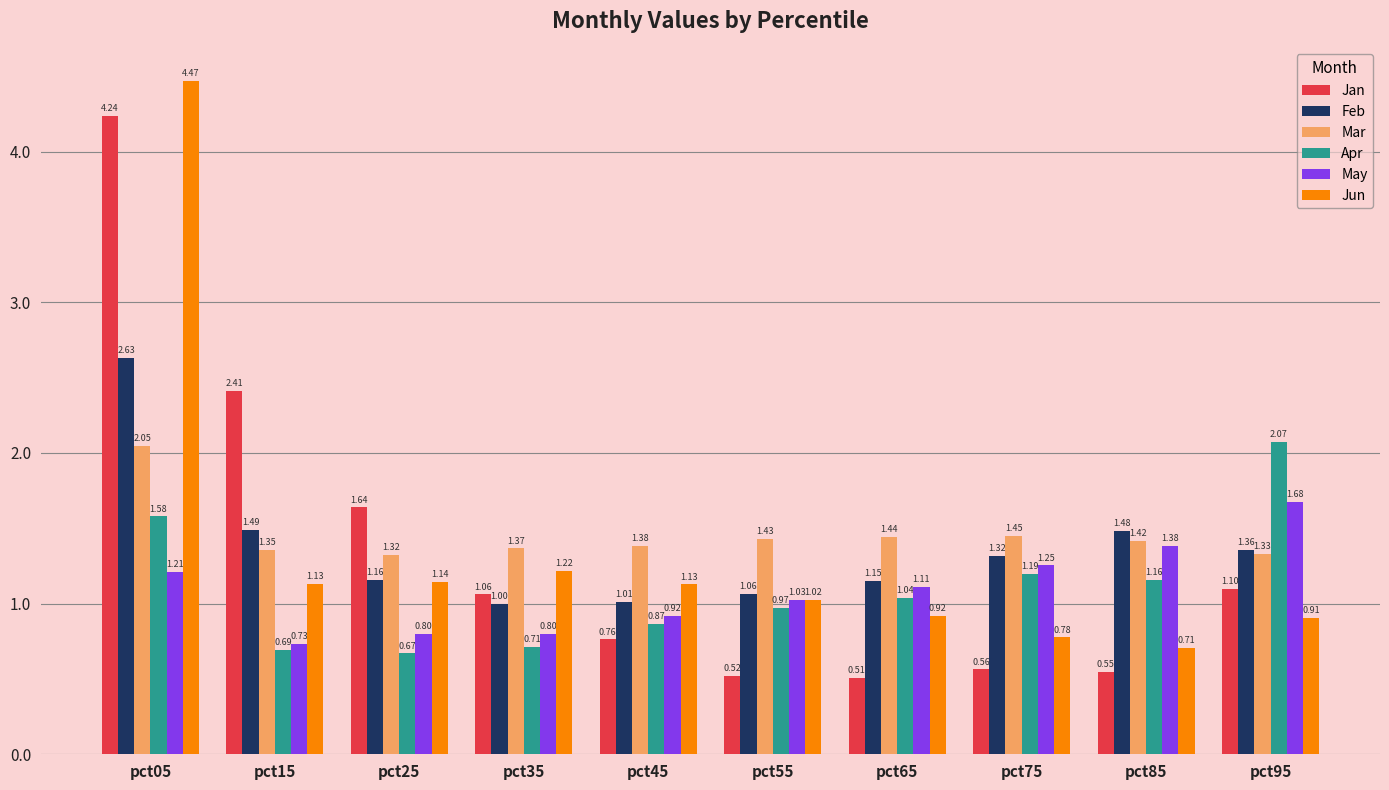

How many categories are shown in the chart?

10